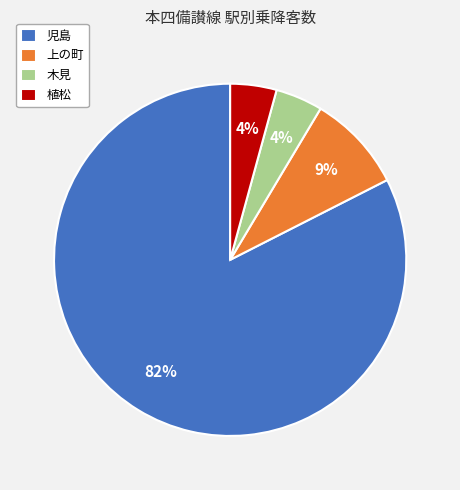

To the nearest percent, what is the average slice percentage?

25%